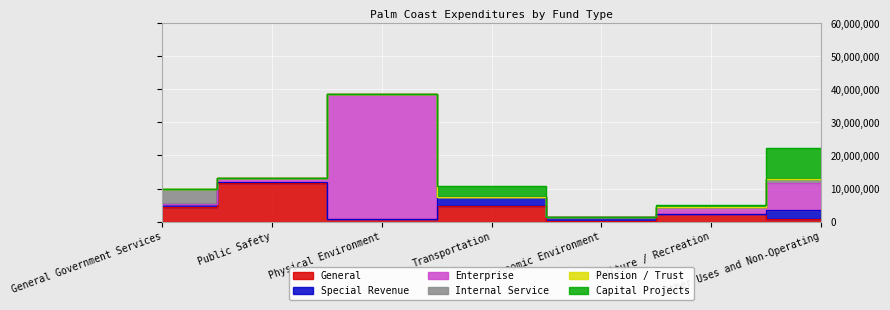

Between General Government Services and Physical Environment, which is larger?

General Government Services